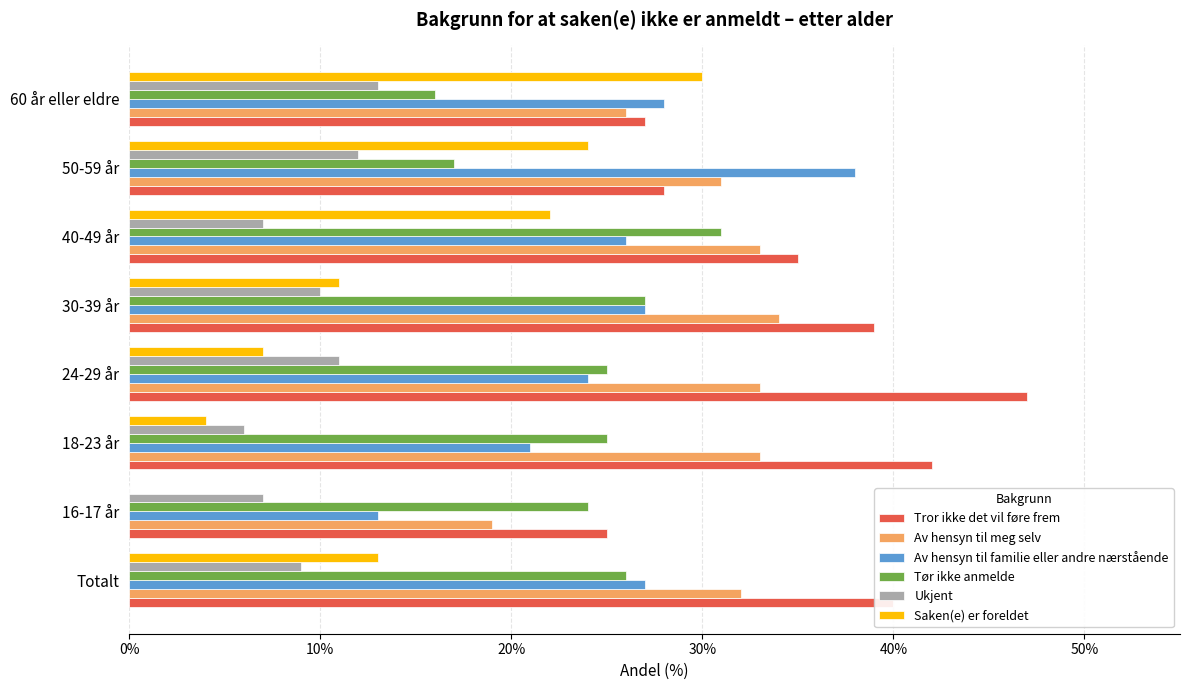

Which label corresponds to the largest value in the chart?

24-29 år